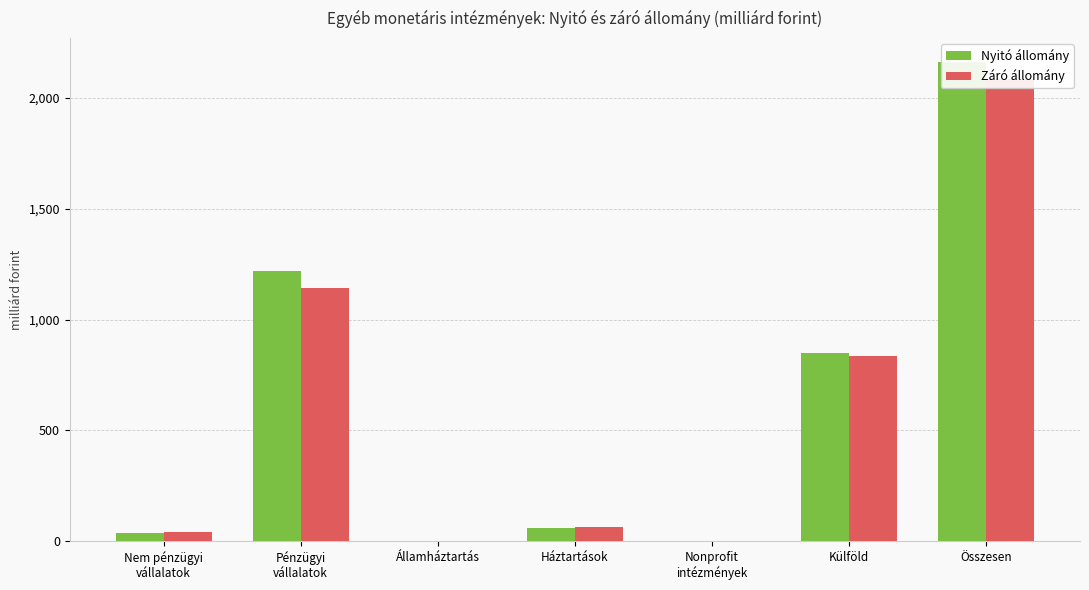

What are all the series names shown in the legend?

Nyitó állomány, Záró állomány